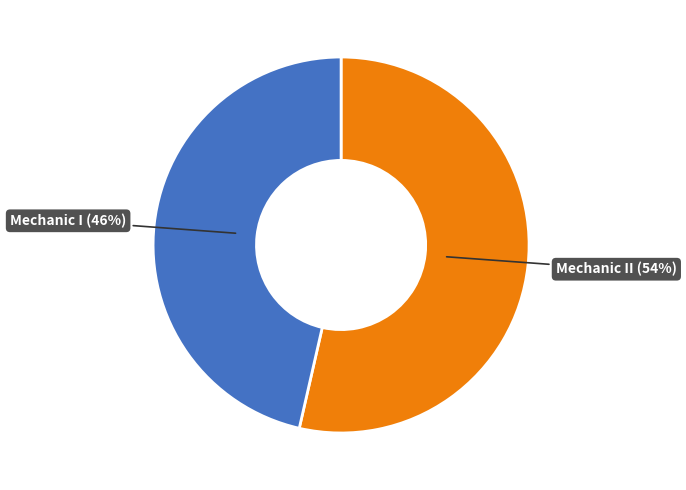

To the nearest percent, what is the average slice percentage?

50%